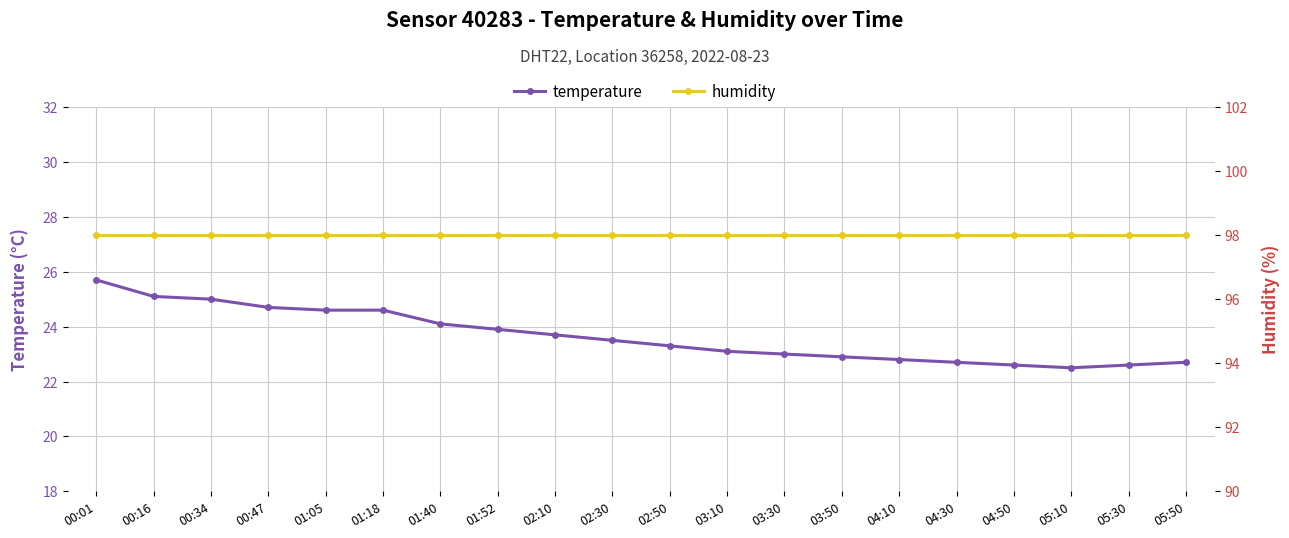

Reading right to left, list all the values displayed in this chart.

temperature: 05:50=22.7	05:30=22.6	05:10=22.5	04:50=22.6	04:30=22.7	04:10=22.8	03:50=22.9	03:30=23.0	03:10=23.1	02:50=23.3	02:30=23.5	02:10=23.7	01:52=23.9	01:40=24.1	01:18=24.6	01:05=24.6	00:47=24.7	00:34=25.0	00:16=25.1	00:01=25.7
humidity: 05:50=98.0	05:30=98.0	05:10=98.0	04:50=98.0	04:30=98.0	04:10=98.0	03:50=98.0	03:30=98.0	03:10=98.0	02:50=98.0	02:30=98.0	02:10=98.0	01:52=98.0	01:40=98.0	01:18=98.0	01:05=98.0	00:47=98.0	00:34=98.0	00:16=98.0	00:01=98.0